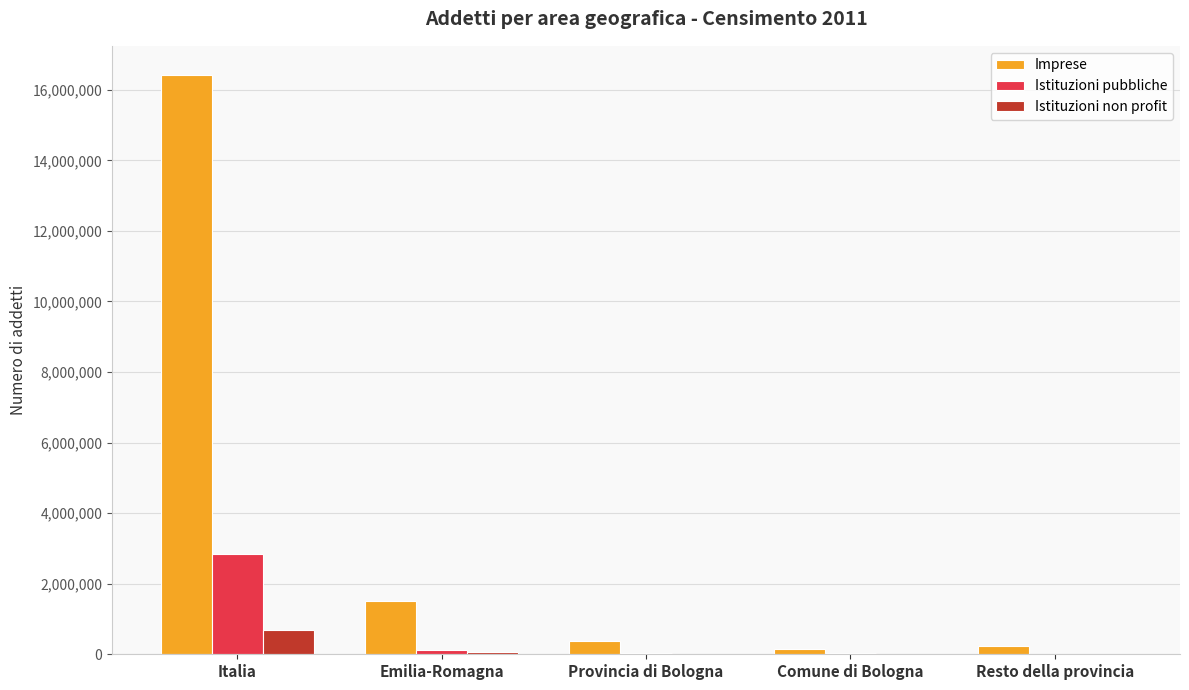

Is the value of Istituzioni pubbliche at Comune di Bologna greater than the value of Imprese at Italia?

No